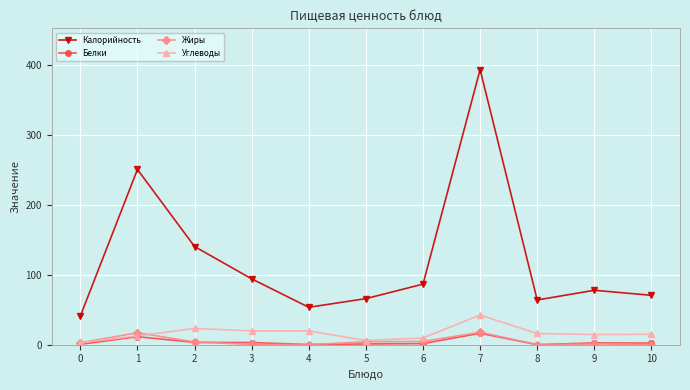

What is the approximate value of Белки at 10?

2.3